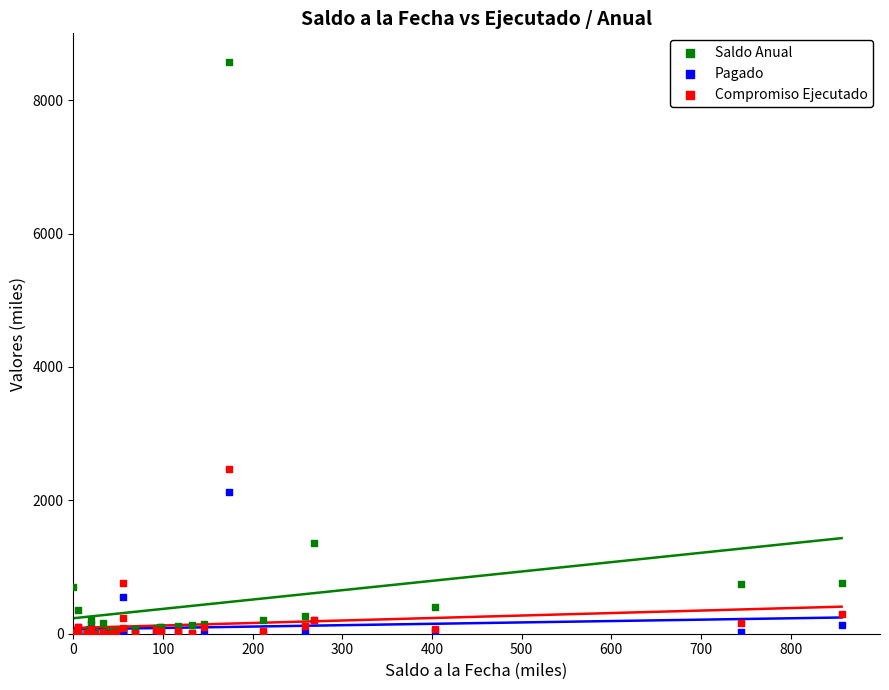

Across all series, what Y value is closest to 4286?

2467.7